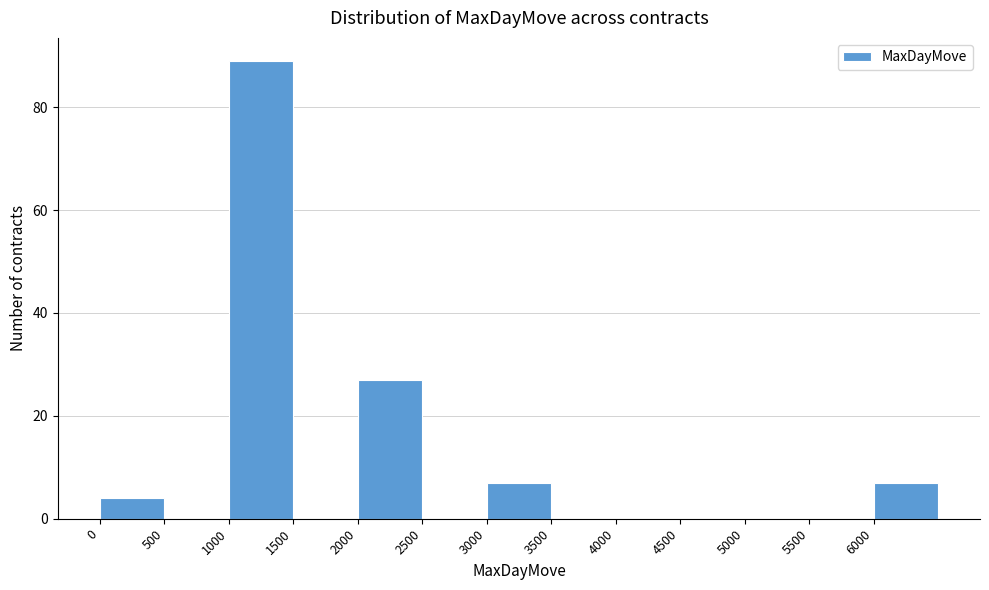

Reading left to right, list every bar in this chart as the range it spans on the x-axis followed by its height. The values are not printed on the chart, so give them approximately, as read against the axis.

0 to 500: 4
500 to 1000: 0
1000 to 1500: 90
1500 to 2000: 0
2000 to 2500: 28
2500 to 3000: 0
3000 to 3500: 8
3500 to 4000: 0
4000 to 4500: 0
4500 to 5000: 0
5000 to 5500: 0
5500 to 6000: 0
6000 to 6500: 8